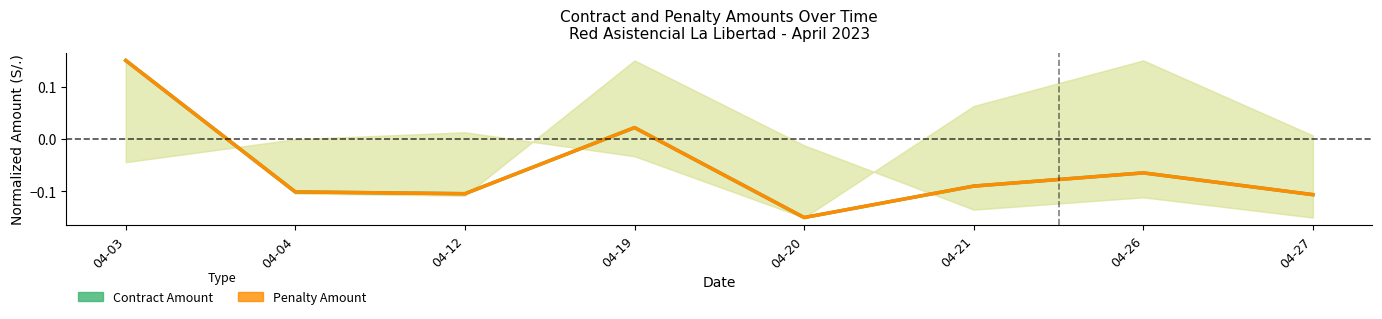

Where does the Penalty Amount series first go above 0?

04-03